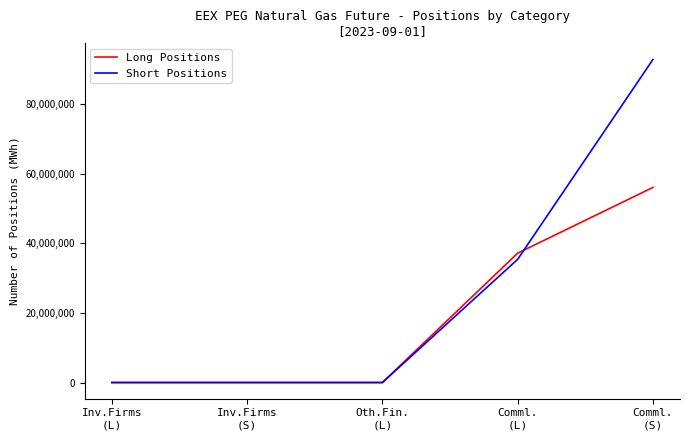

True or false: Short Positions has a value of 0 at Inv.Firms
(L).

True